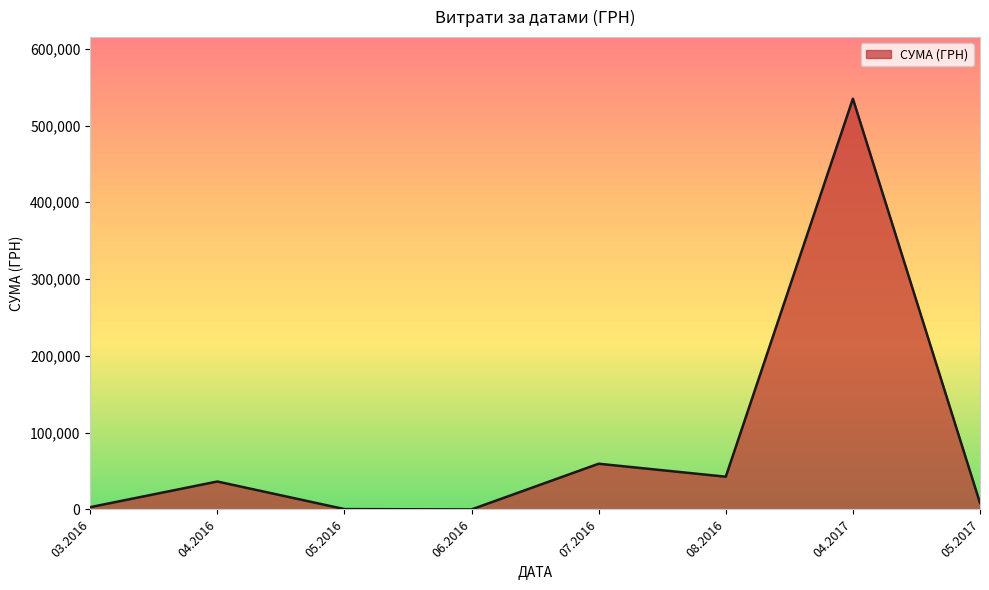

The value at 07.2016 is 59527.3. True or false?

True